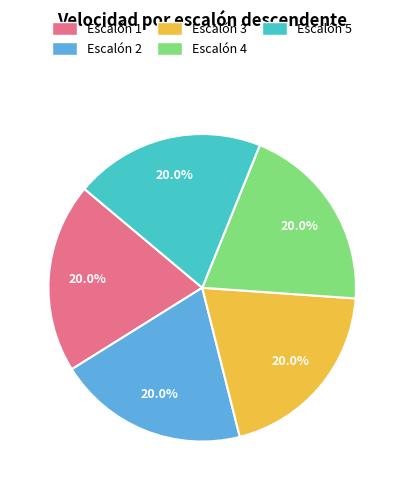

How many segments does this pie chart have?

5